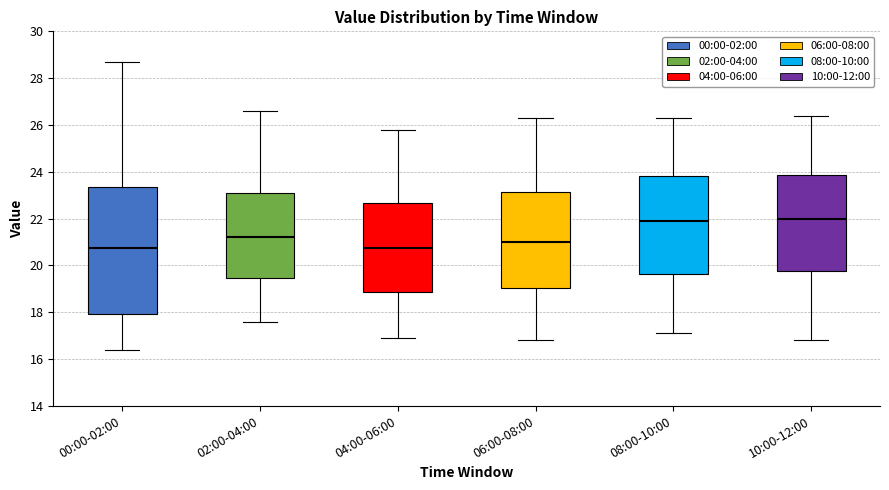

Reading left to right, transcribe this box plot: for each box, give where its median line is, the range the box spans, and where its two whiskers end, as read against the y-axis. The values are not printed on the chart, so give them approximately, as read against the axis.

00:00-02:00: median 20.8, box 18.0 to 23.4, whiskers 16.4 to 28.6
02:00-04:00: median 21.2, box 19.4 to 23.2, whiskers 17.6 to 26.6
04:00-06:00: median 20.8, box 18.8 to 22.6, whiskers 17.0 to 25.8
06:00-08:00: median 21.0, box 19.0 to 23.2, whiskers 16.8 to 26.4
08:00-10:00: median 22.0, box 19.6 to 23.8, whiskers 17.2 to 26.4
10:00-12:00: median 22.0, box 19.8 to 23.8, whiskers 16.8 to 26.4